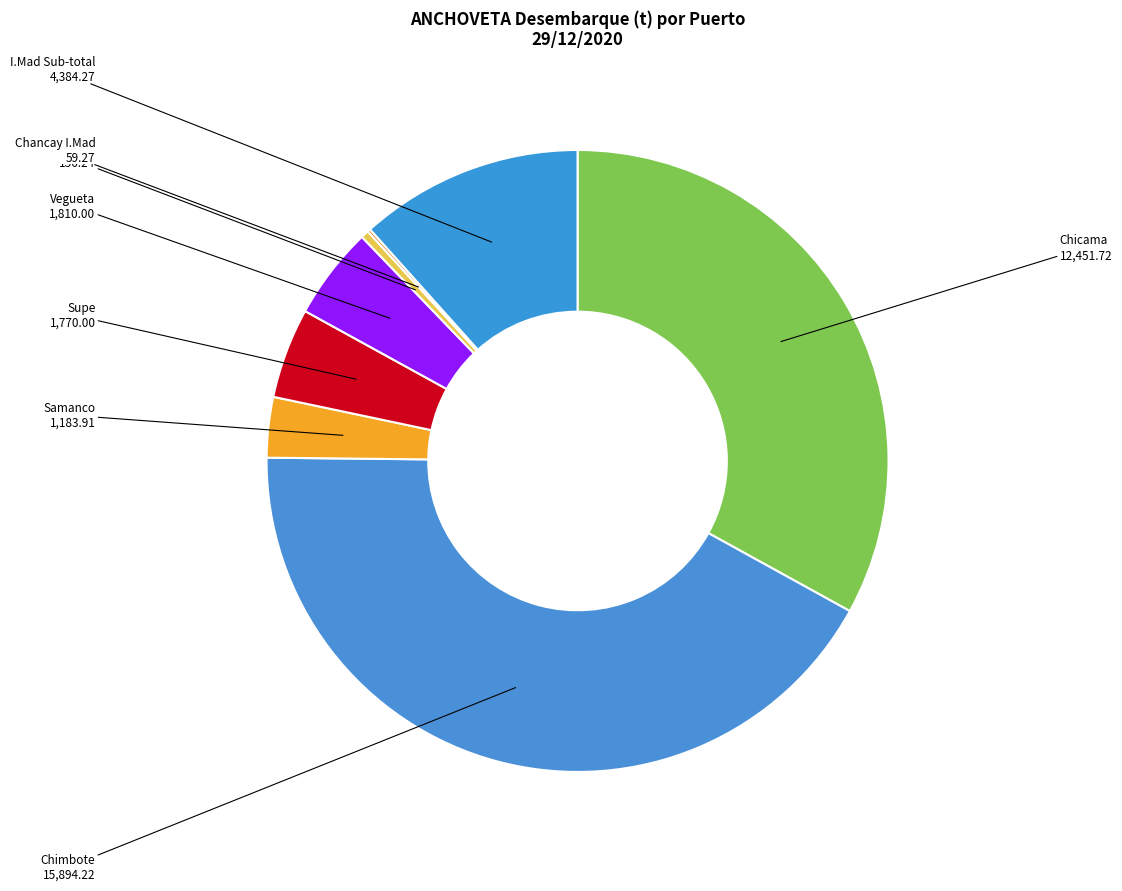

Does Vegueta account for over 50% of the chart?

No